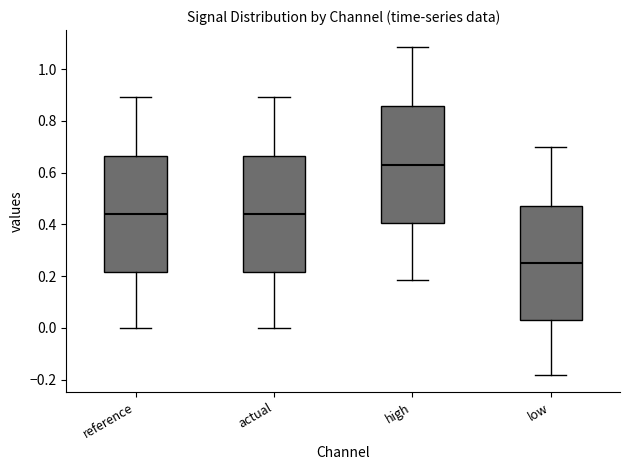

Reading left to right, transcribe this box plot: for each box, give where its median line is, the range the box spans, and where its two whiskers end, as read against the y-axis. The values are not printed on the chart, so give them approximately, as read against the axis.

reference: median 0.44, box 0.22 to 0.66, whiskers 0.00 to 0.90
actual: median 0.44, box 0.22 to 0.66, whiskers 0.00 to 0.90
high: median 0.62, box 0.40 to 0.86, whiskers 0.18 to 1.08
low: median 0.24, box 0.04 to 0.48, whiskers -0.18 to 0.70